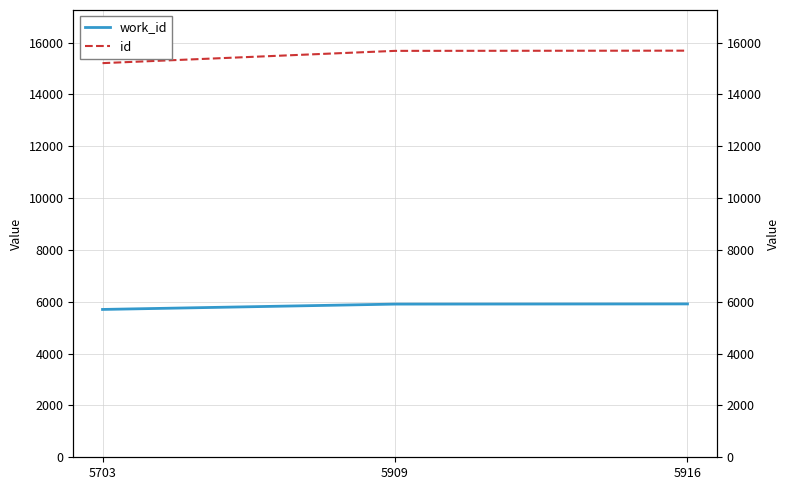

Is it true that id equals 15686 at 5916?

True